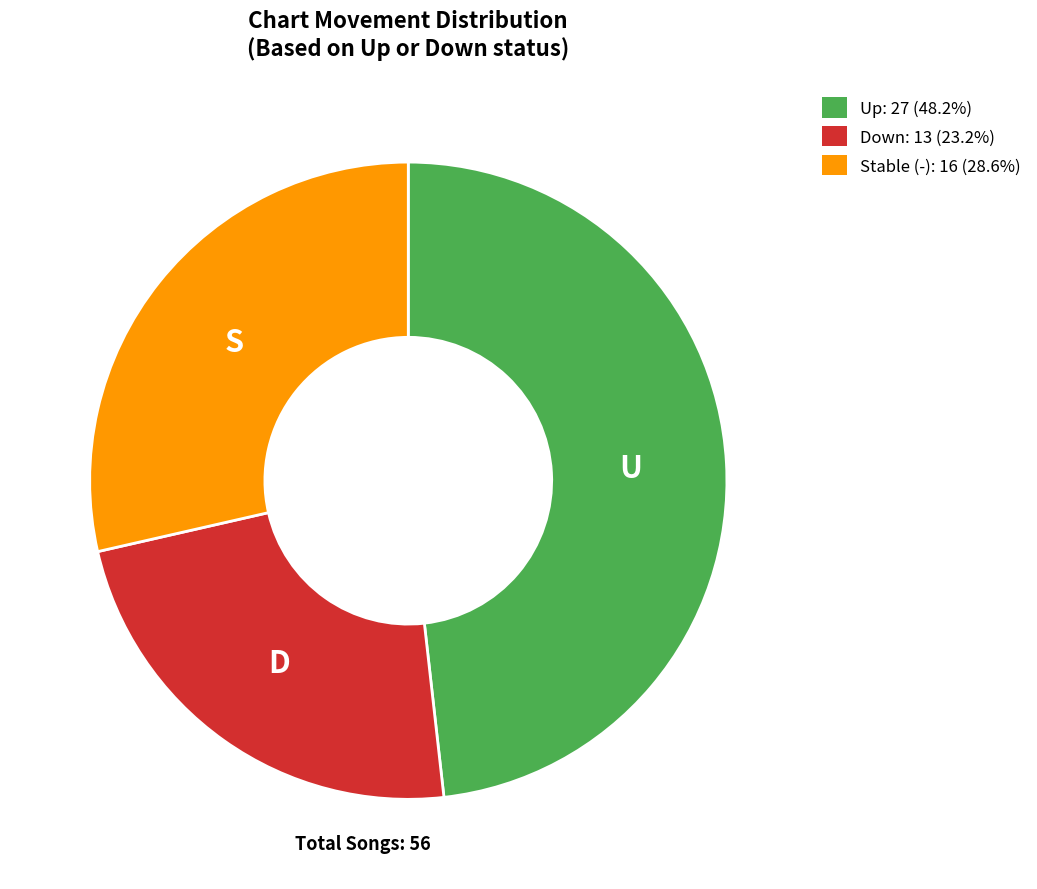

Does any single category account for the majority?

No